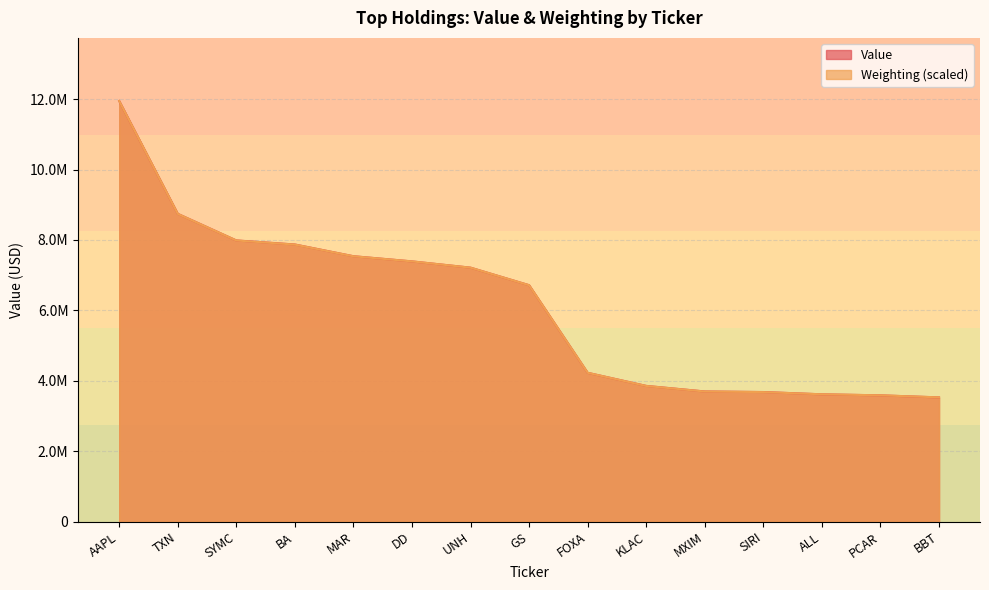

At which label does Weighting first exceed 6714175?

AAPL